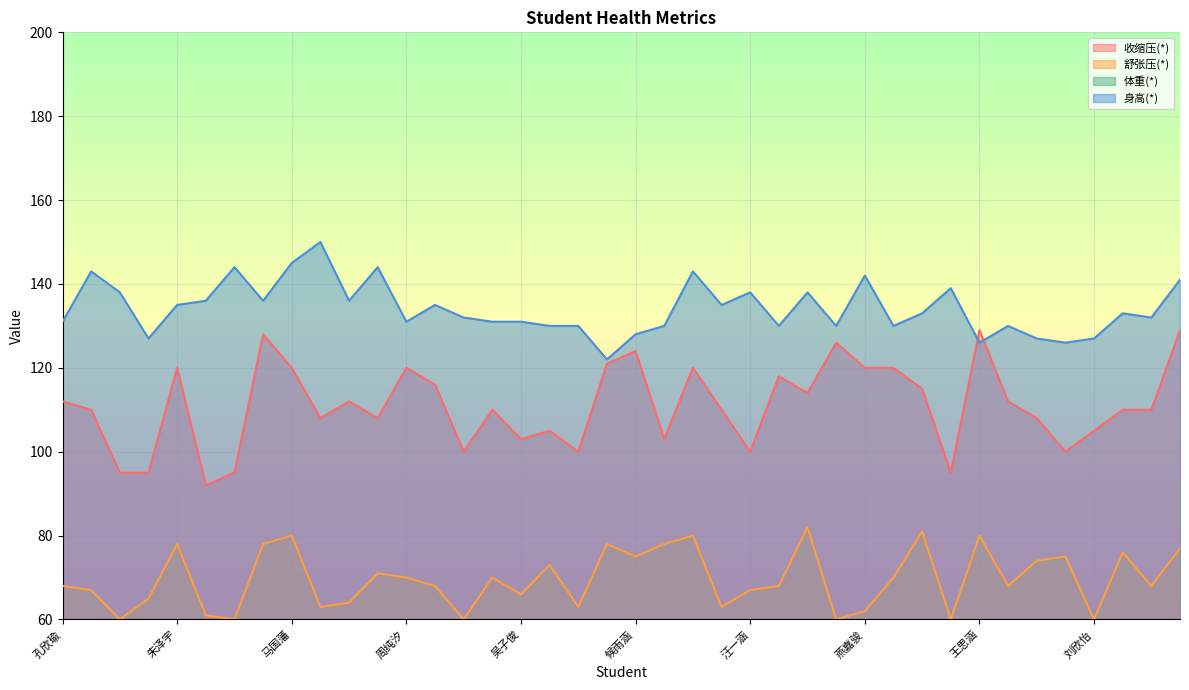

True or false: 收缩压(*) and 体重(*) intersect in this chart.

False